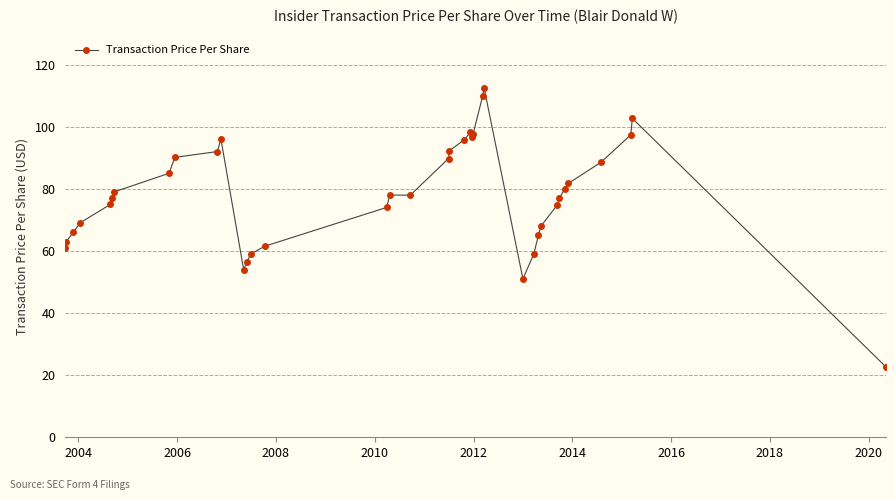

What is the average value?

78.3